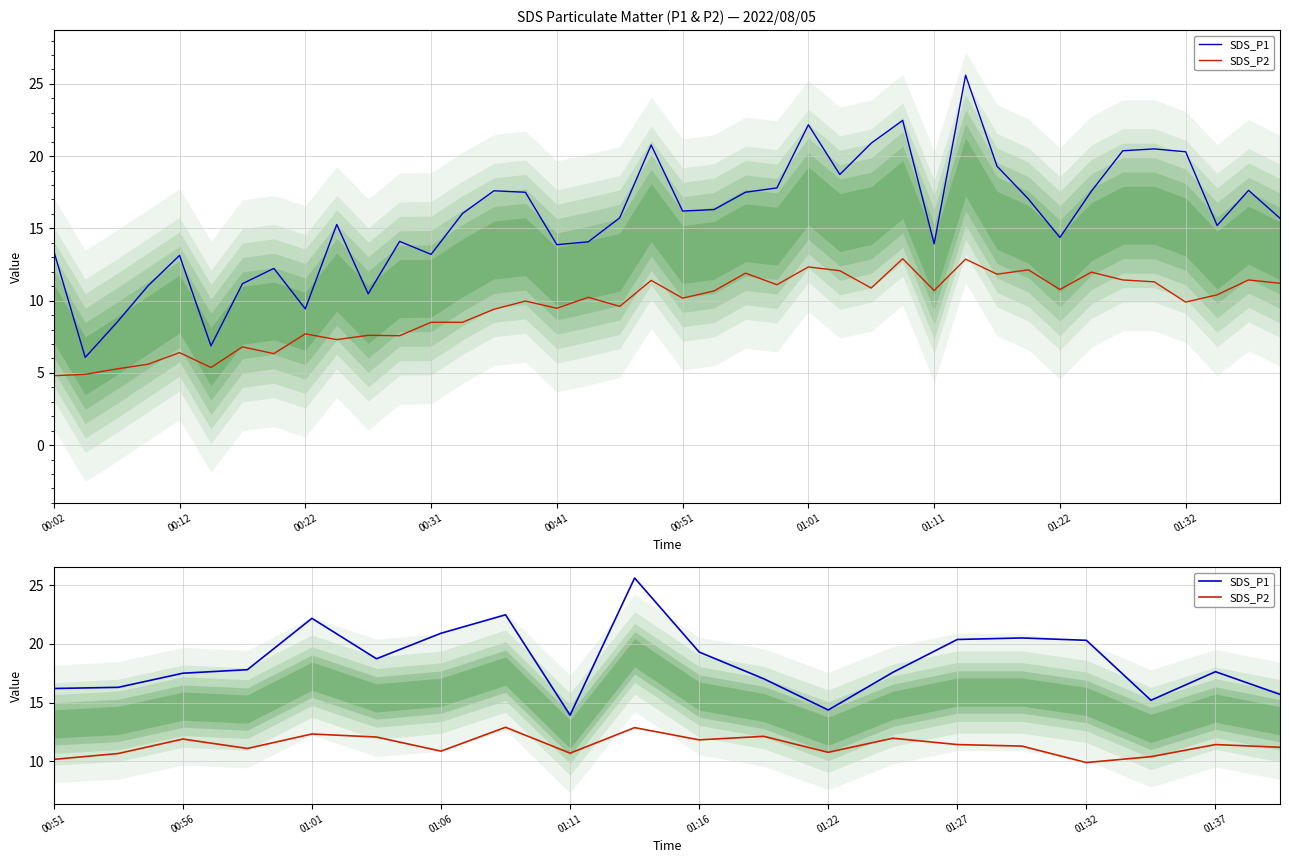

Reading left to right, extract all data points from this chart.

SDS_P1: 16.2	16.3	17.5	17.8	22.2	18.7	20.9	22.5	13.9	25.6	19.3	17.0	14.4	17.6	20.4	20.5	20.3	15.2	17.6	15.7
SDS_P2: 10.2	10.7	11.9	11.1	12.3	12.1	10.9	12.9	10.7	12.9	11.8	12.1	10.8	12.0	11.4	11.3	9.9	10.4	11.4	11.2